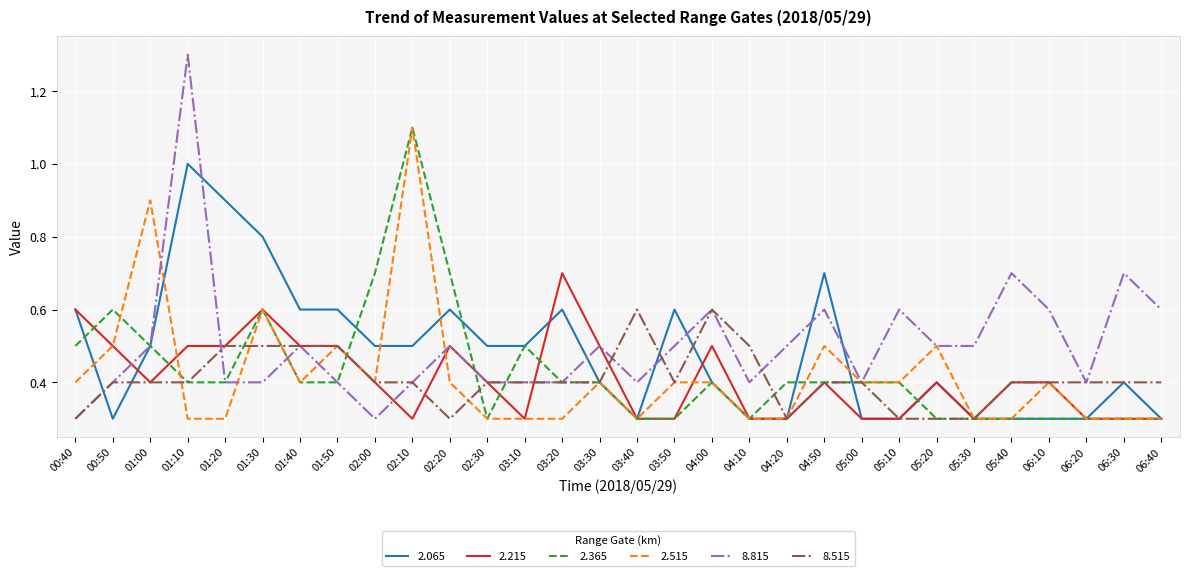

What is the approximate value of 2.065 at 06:20?

0.3